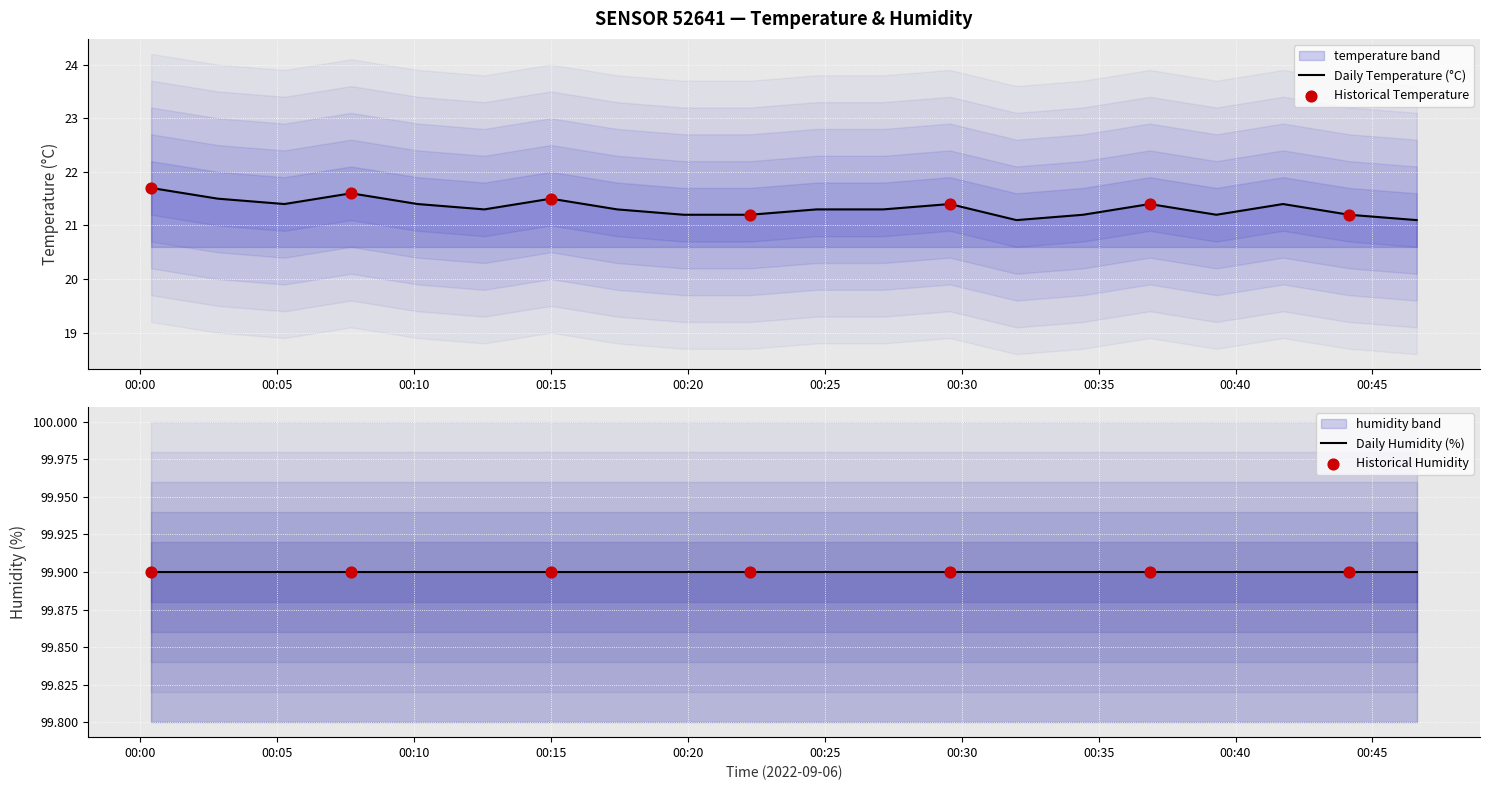

What is the change in value from 2022-09-06T00:32:00 to 2022-09-06T00:39:18?

+0.1